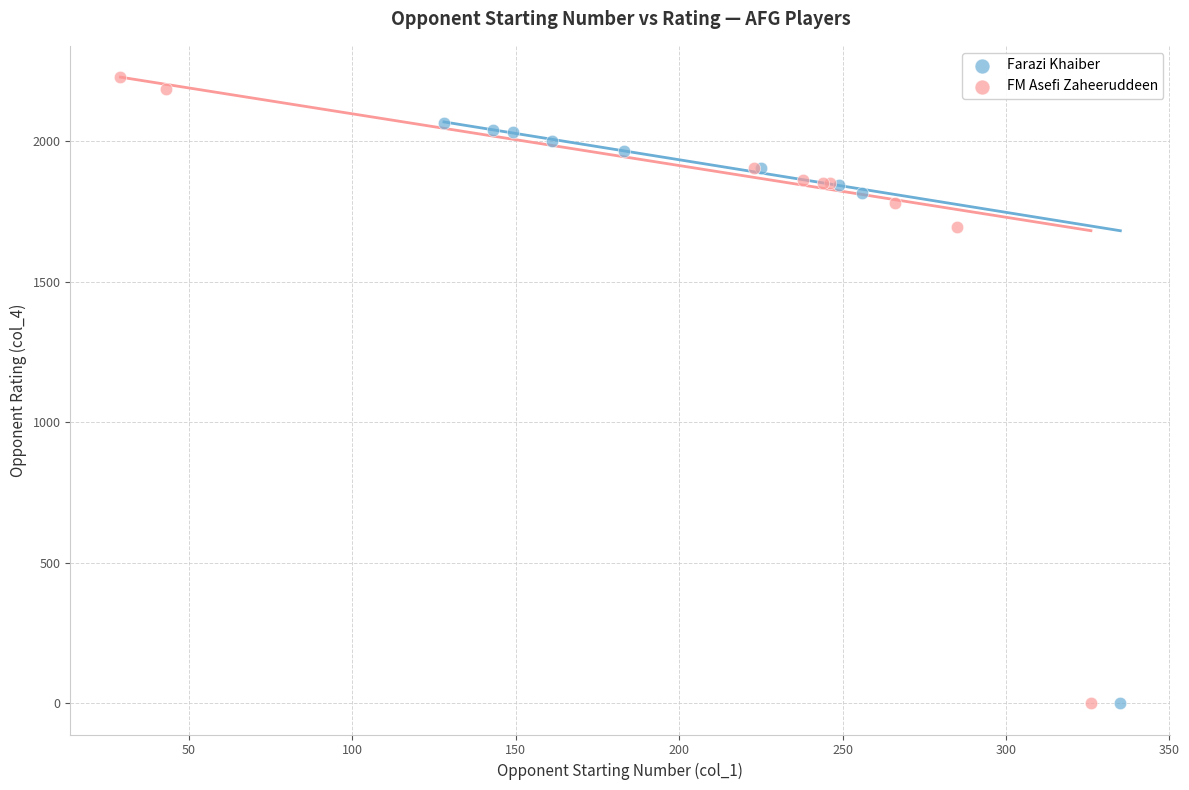

Which series reaches the maximum Y coordinate?

FM Asefi Zaheeruddeen